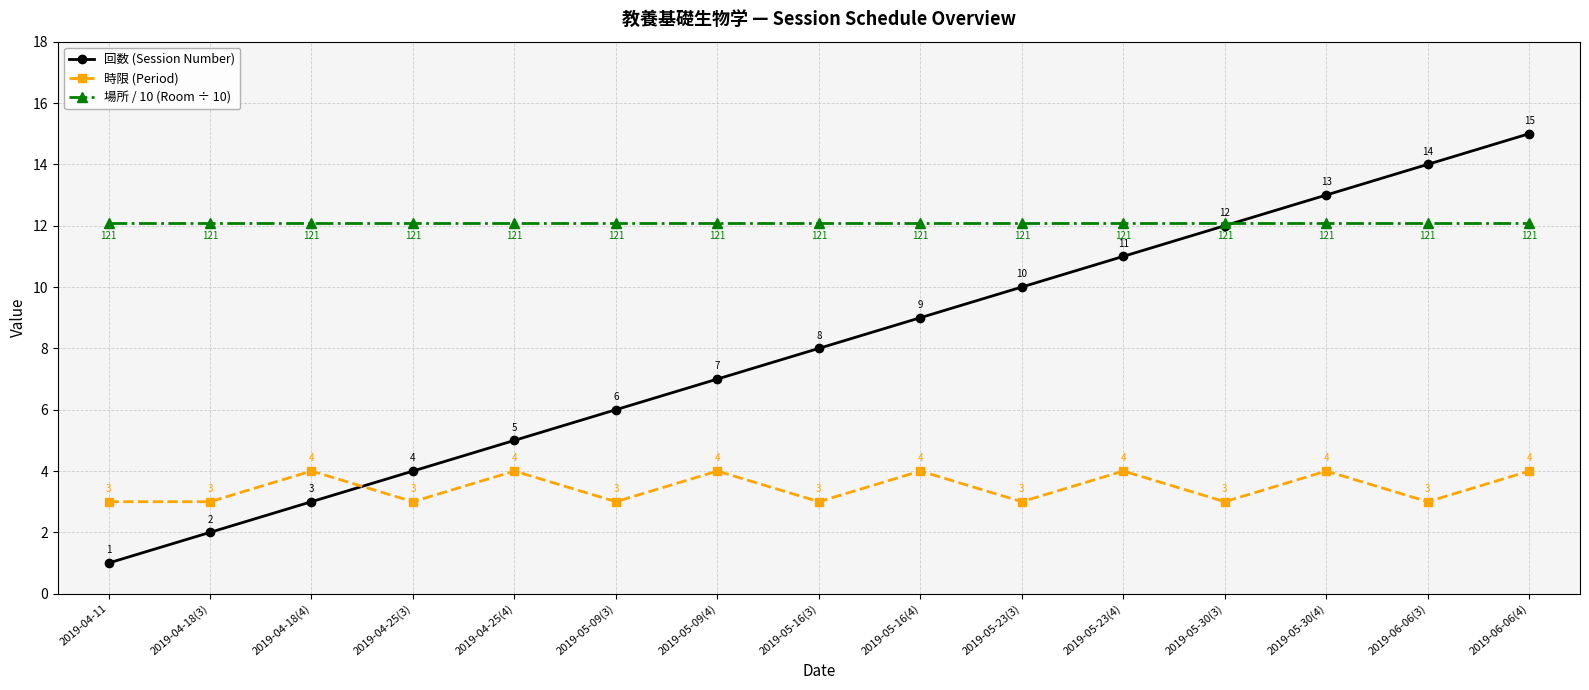

At 2019-04-18(3), list the series in order from smallest to largest.

回数 (Session Number), 時限 (Period), 場所 / 10 (Room ÷ 10)